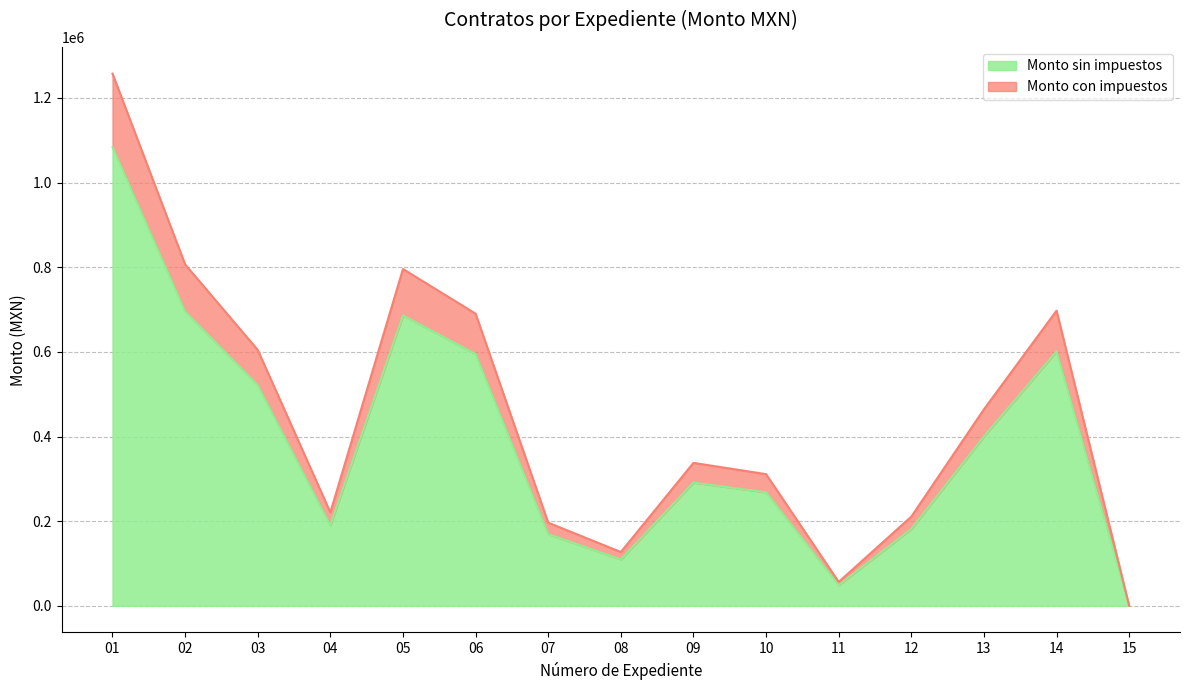

What is the value of the Monto sin impuestos point at the 8th from the left?

109558.4